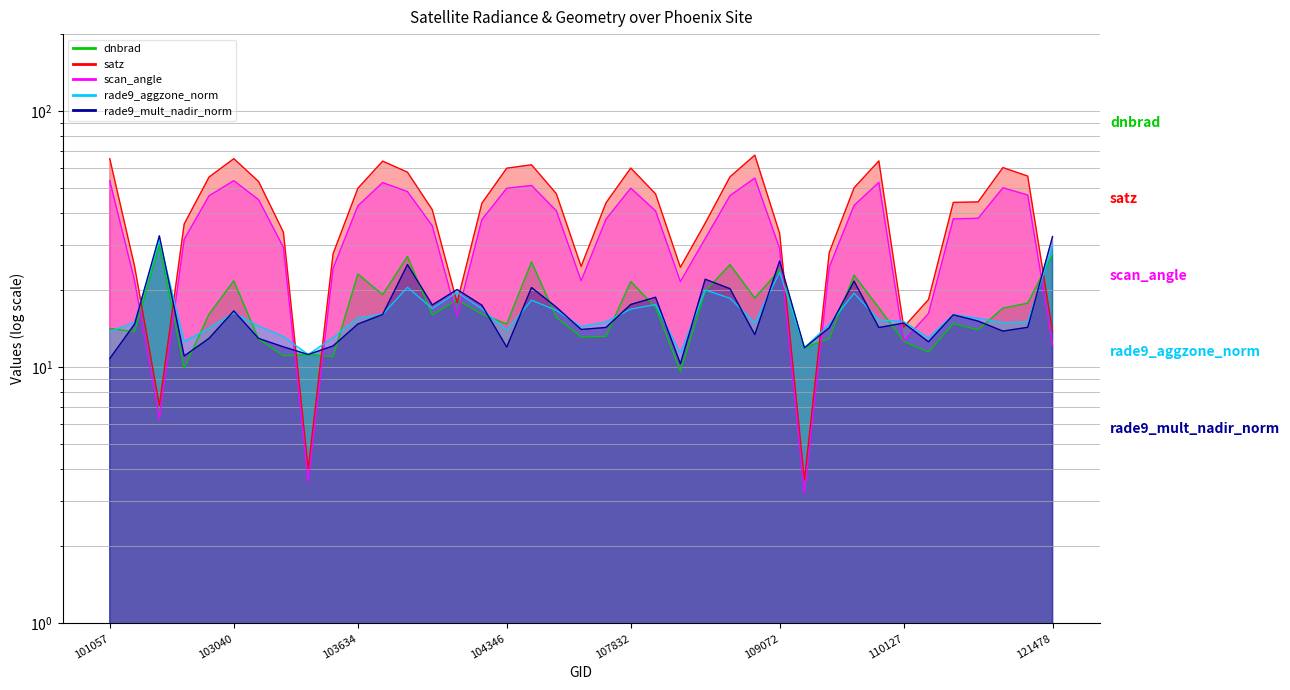

What is the value of the dnbrad point at the 16th from the left?

16.2